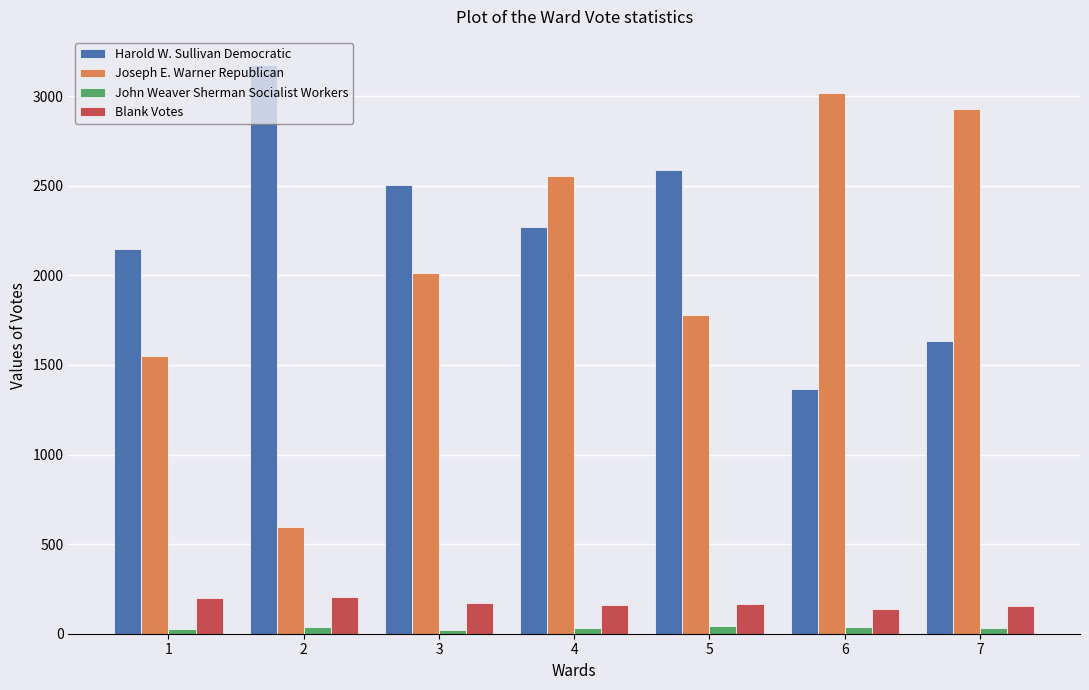

Count the number of categories in the chart.

7